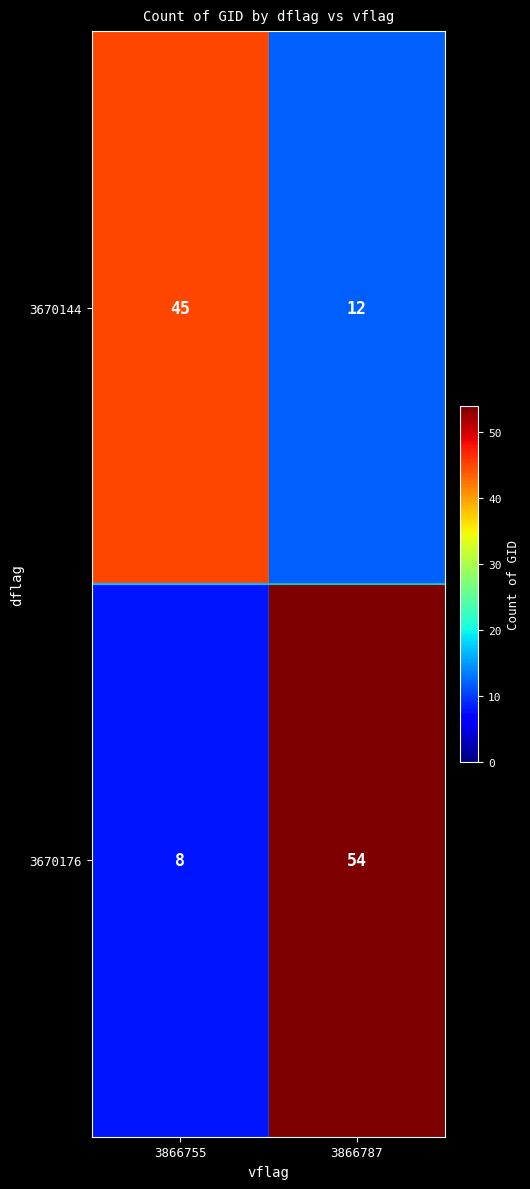

Reading left to right, extract all data points from this chart.

3670144: 3866755=45	3866787=12
3670176: 3866755=8	3866787=54